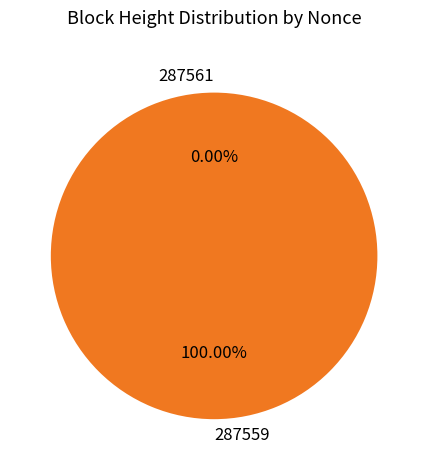

Which slice is the smallest?

287561